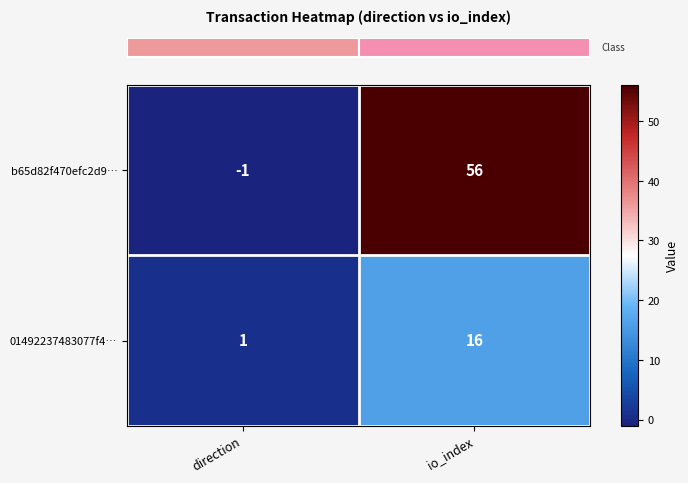

How many values in the 01492237483077f4… series are below 16?

1